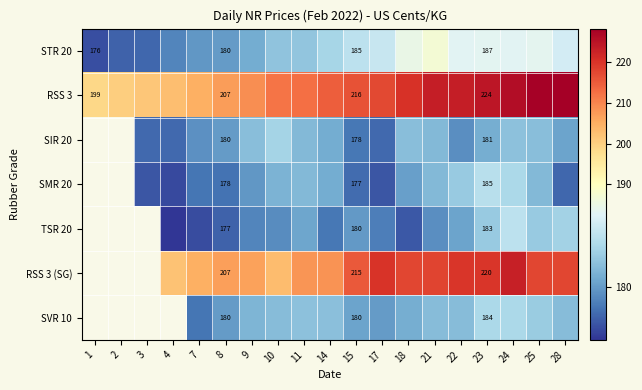

How many series are shown in this chart?

7